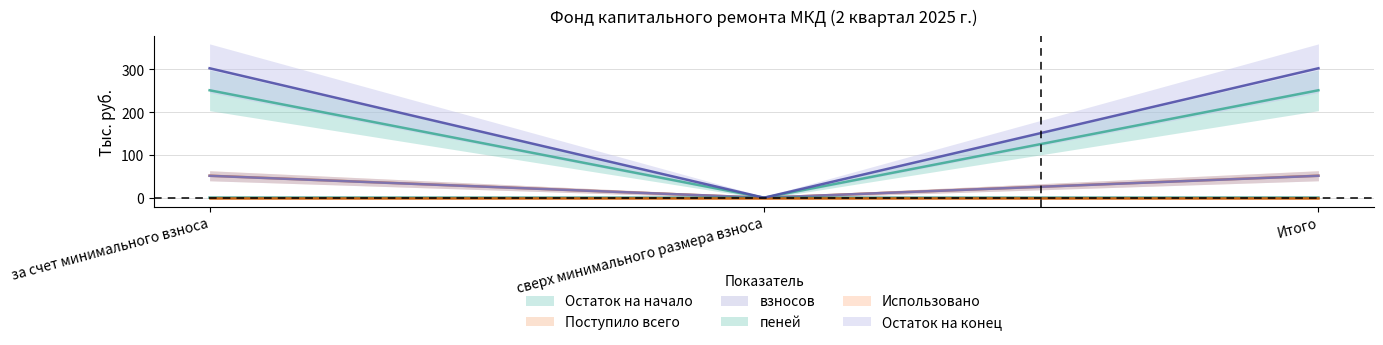

Which has a higher value, сверх минимального размера взноса or за счет минимального взноса?

за счет минимального взноса